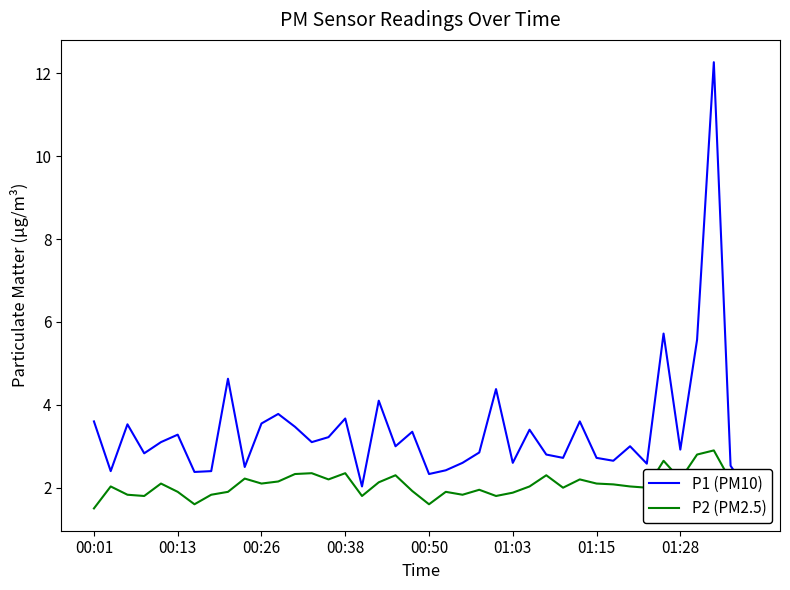

What value does the P1 (PM10) series have at 23?

2.9